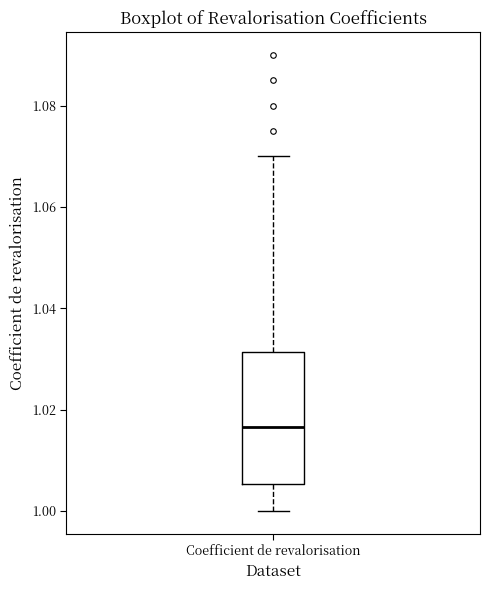

Where does the median line of the box for Coefficient de revalorisation sit on the y-axis? The values are not printed on the chart, so give them approximately, as read against the axis.

1.016